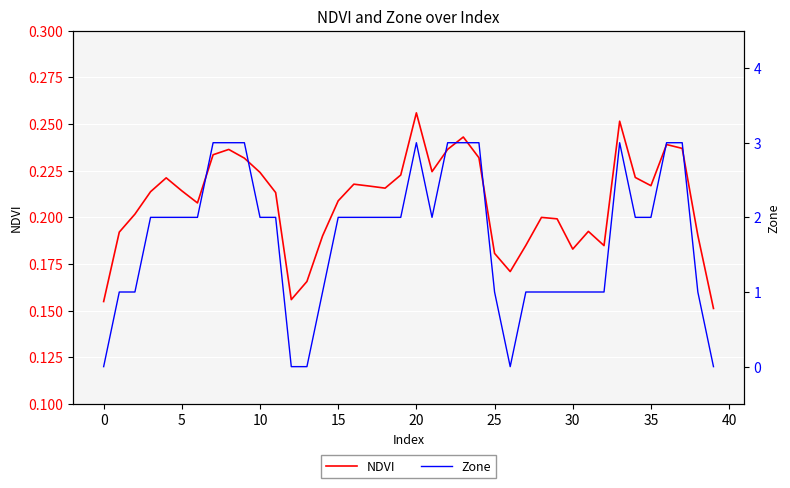

Between 25 and 27, which series saw the biggest shift?

Zone